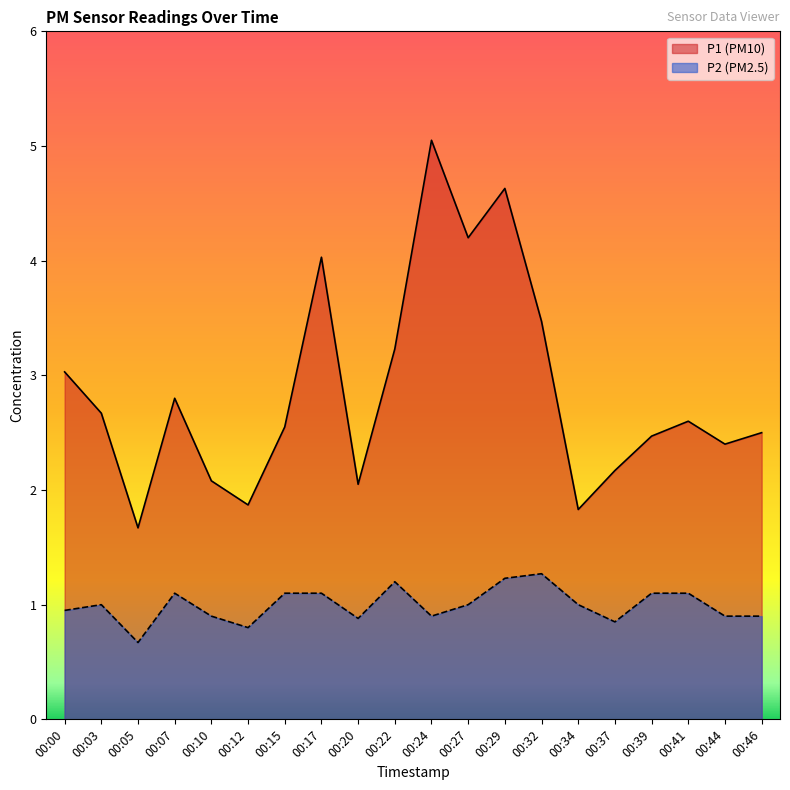

How many lines are shown in the chart?

2